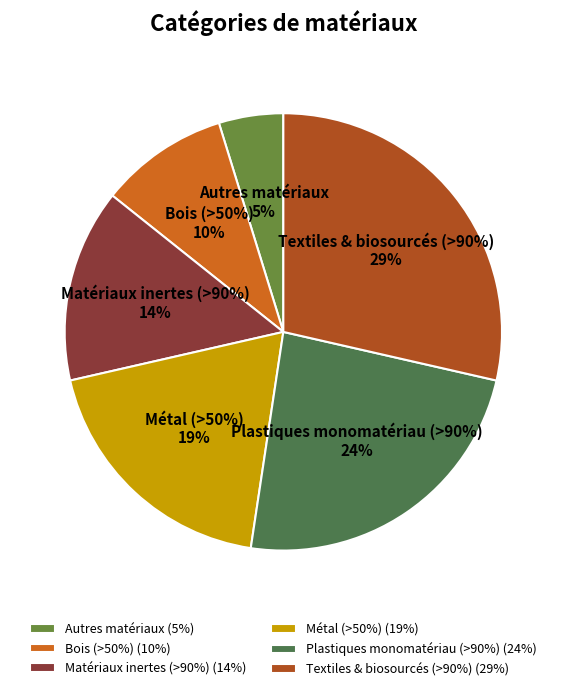

Rank the categories by value from highest to lowest.

Textiles & biosourcés (>90%), Plastiques monomatériau (>90%), Métal (>50%), Matériaux inertes (>90%), Bois (>50%), Autres matériaux